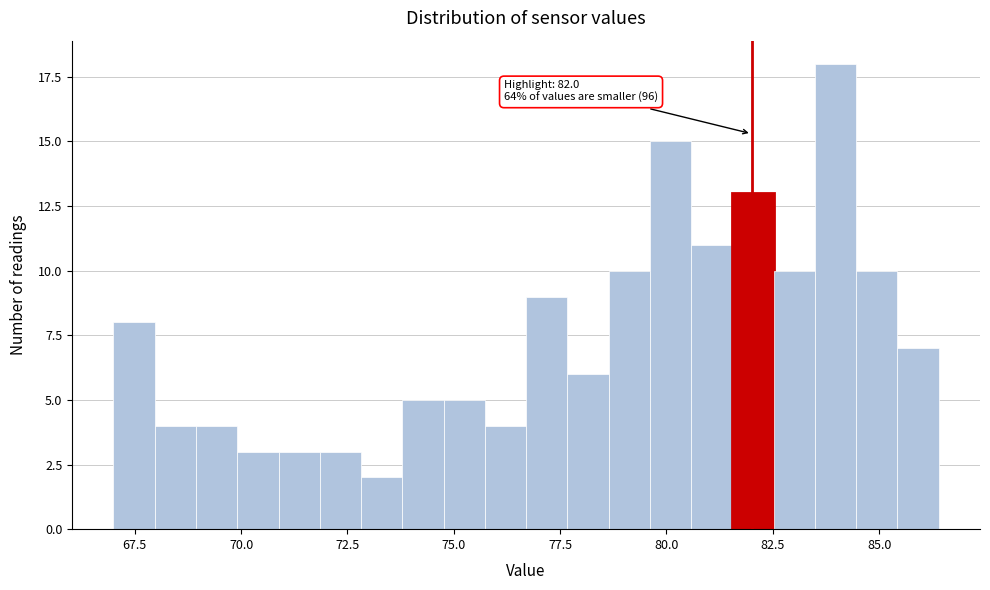

Around what value on the x-axis is the tallest bar? Give the approximate position of its centre, as read against the axis.

84.0